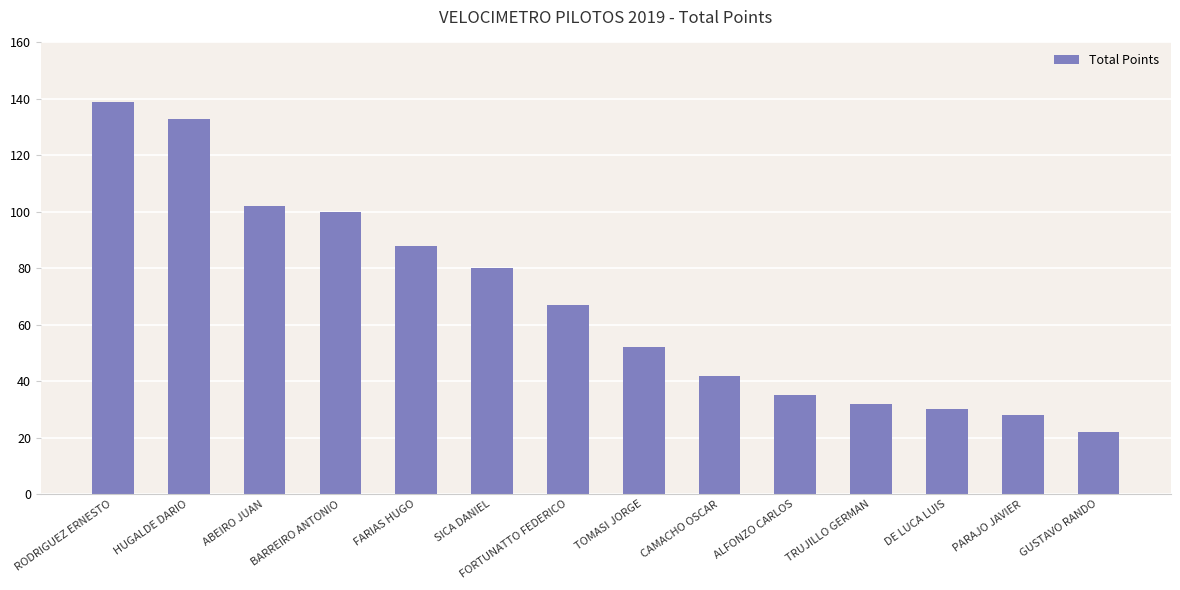

What position from the left is BARREIRO ANTONIO?

4